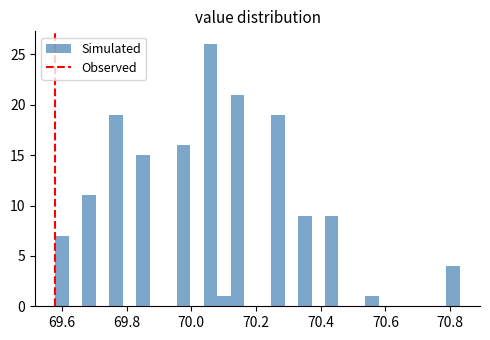

Read against the x-axis, roughly where is the centre of the tallest bar?

70.06